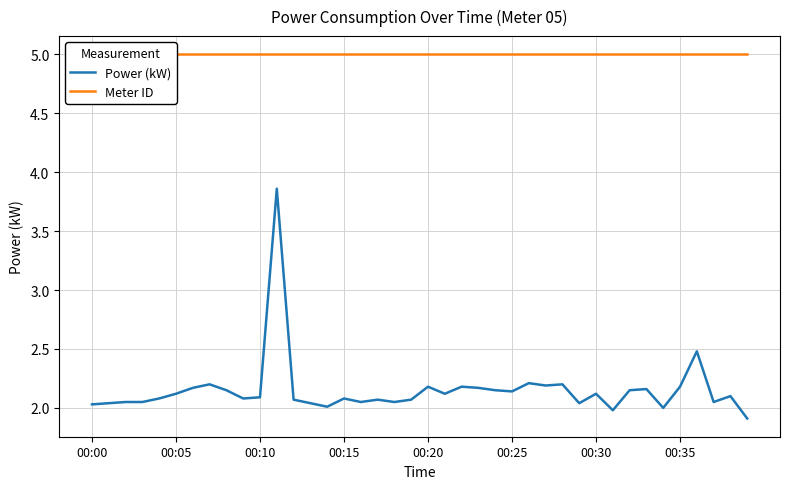

True or false: Power (kW) has a value of 2.7 at 00:00.

False